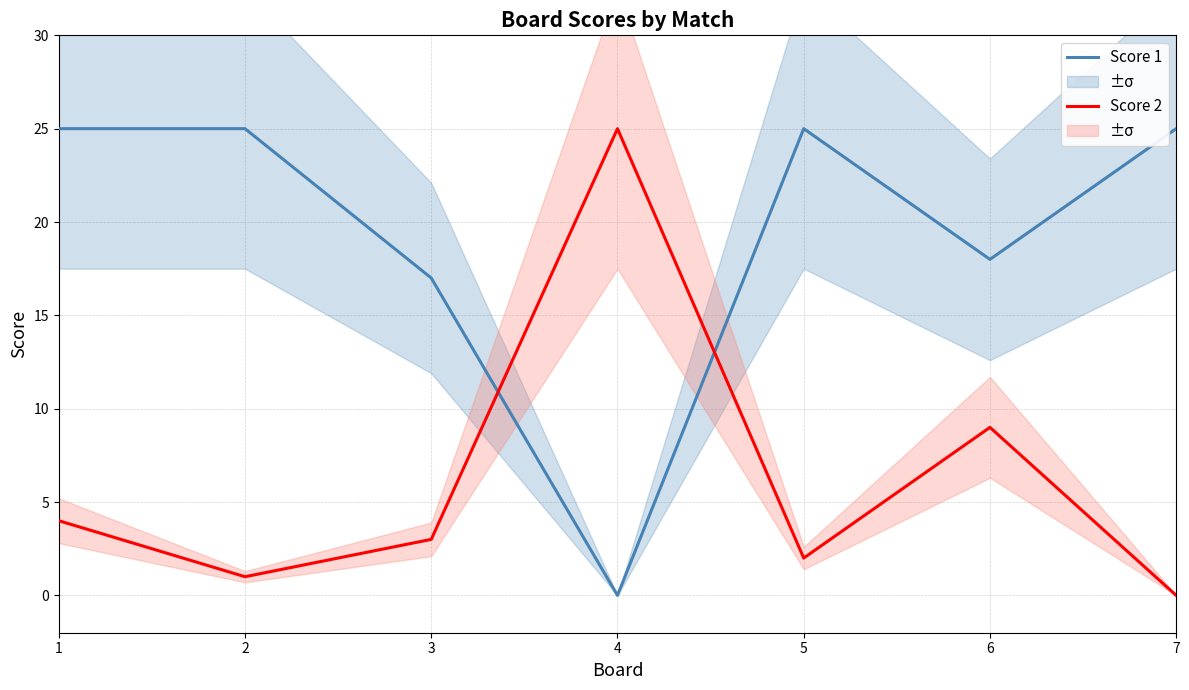

Which series ends up on top after the final intersection of Score 1 and Score 2?

Score 1